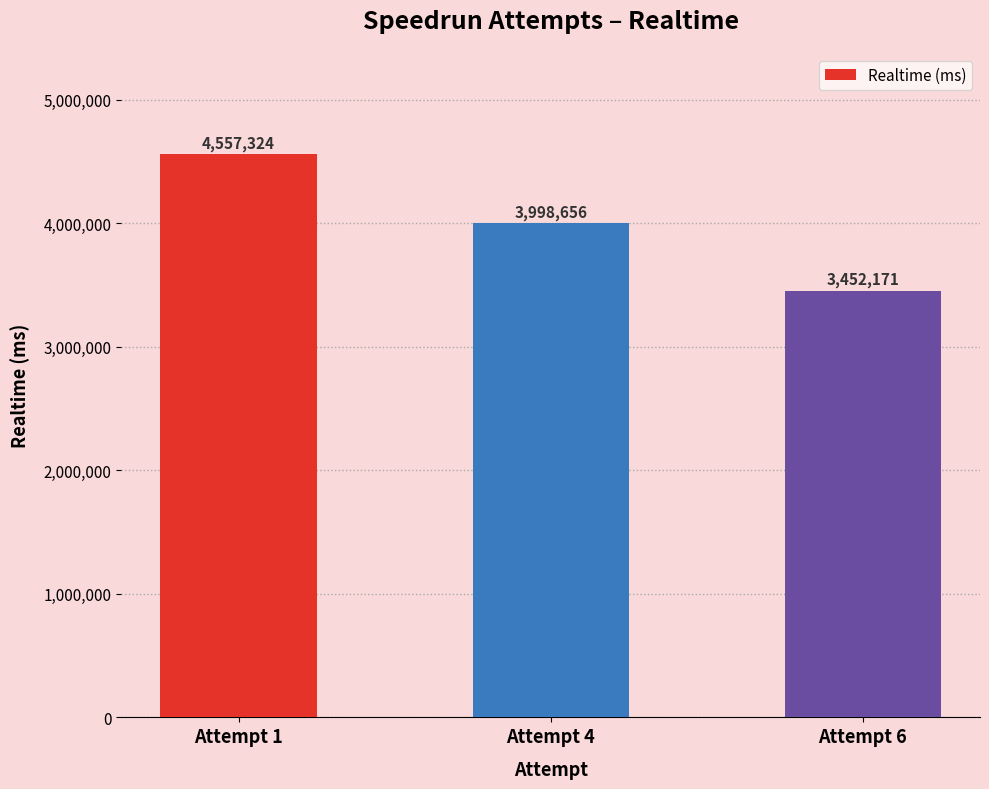

Approximately how many times larger is the value at Attempt 4 compared to Attempt 6?

1.2